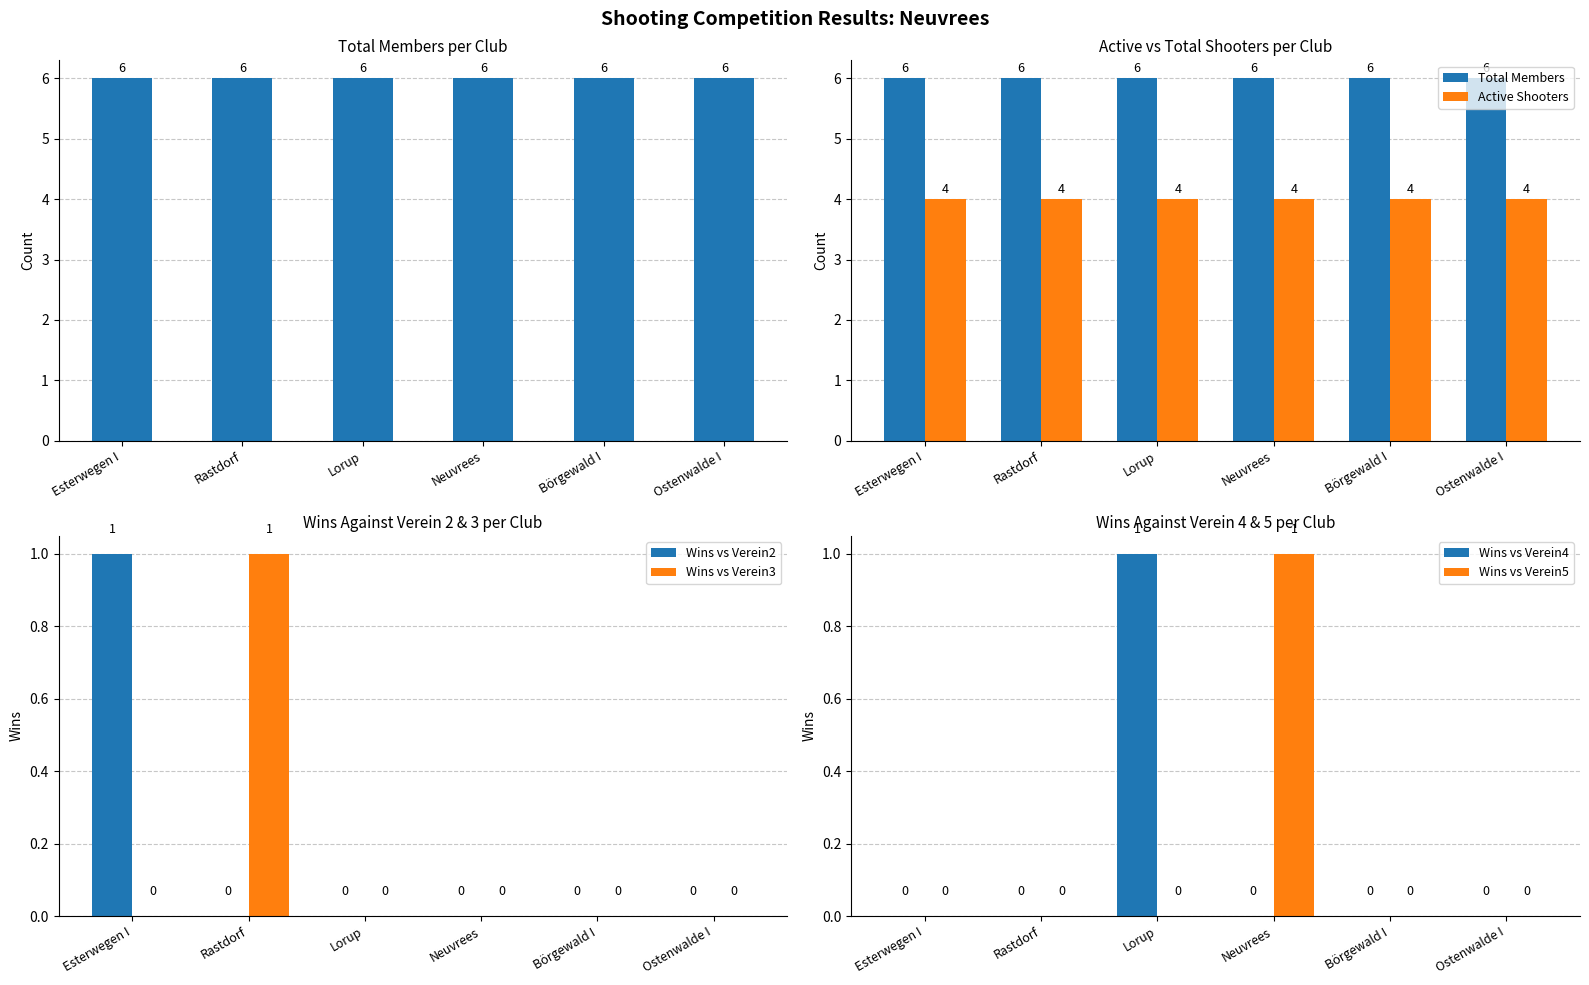

At which label is Wins vs Verein2 closest to 0?

Rastdorf